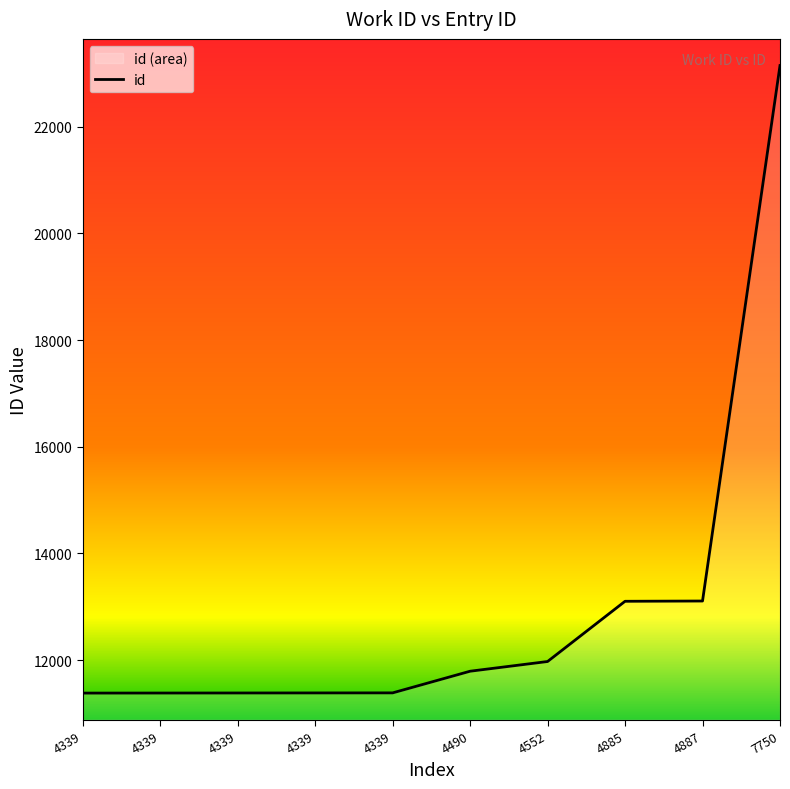

What is the difference between the second highest and minimum values?

1726